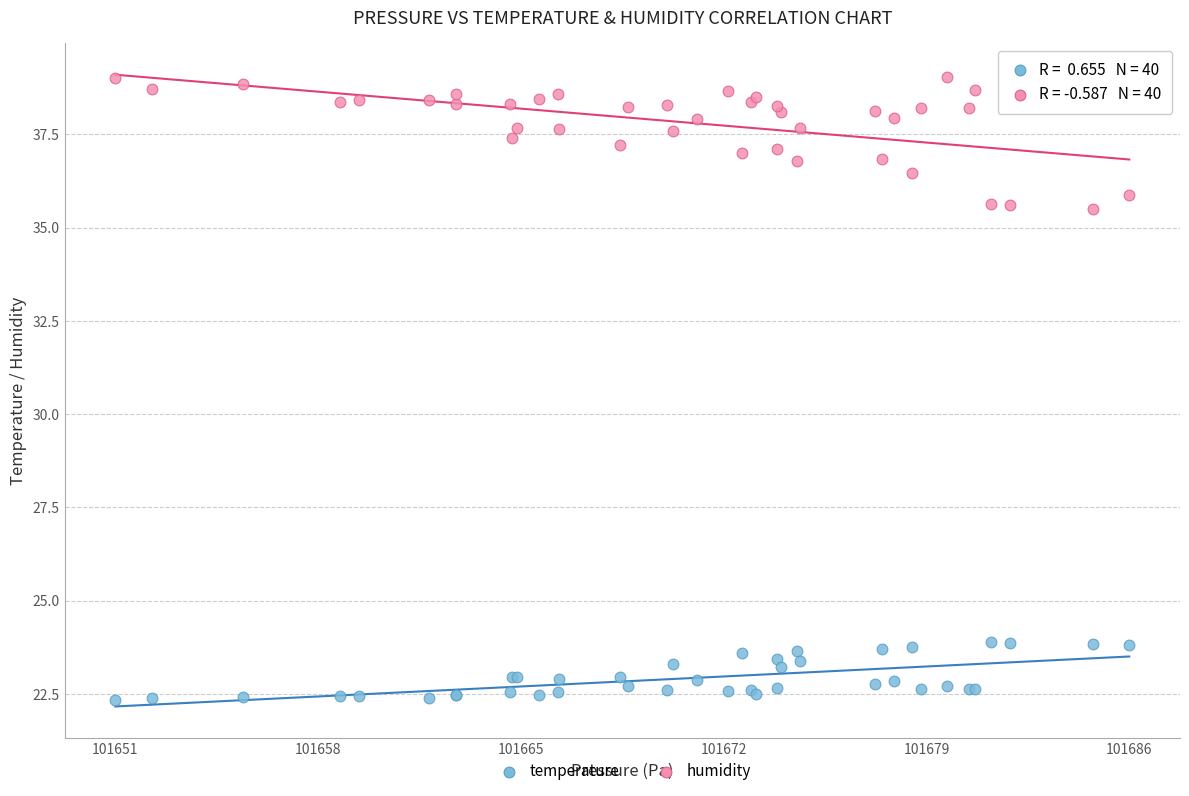

Which series reaches the maximum Y coordinate?

humidity